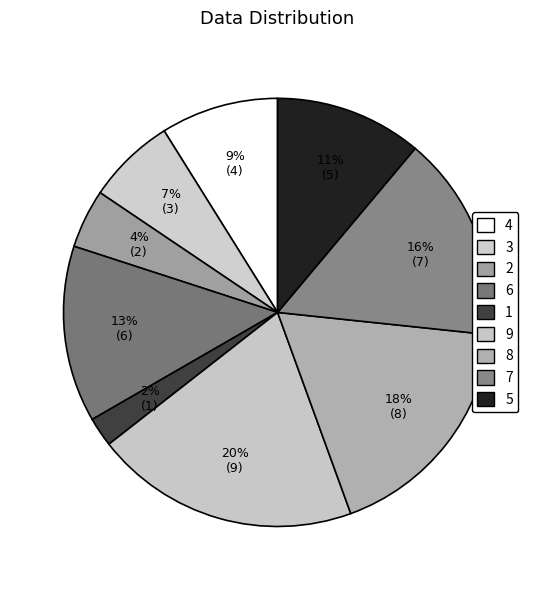

To the nearest percent, what is the difference between the largest and smallest slice percentages?

18%